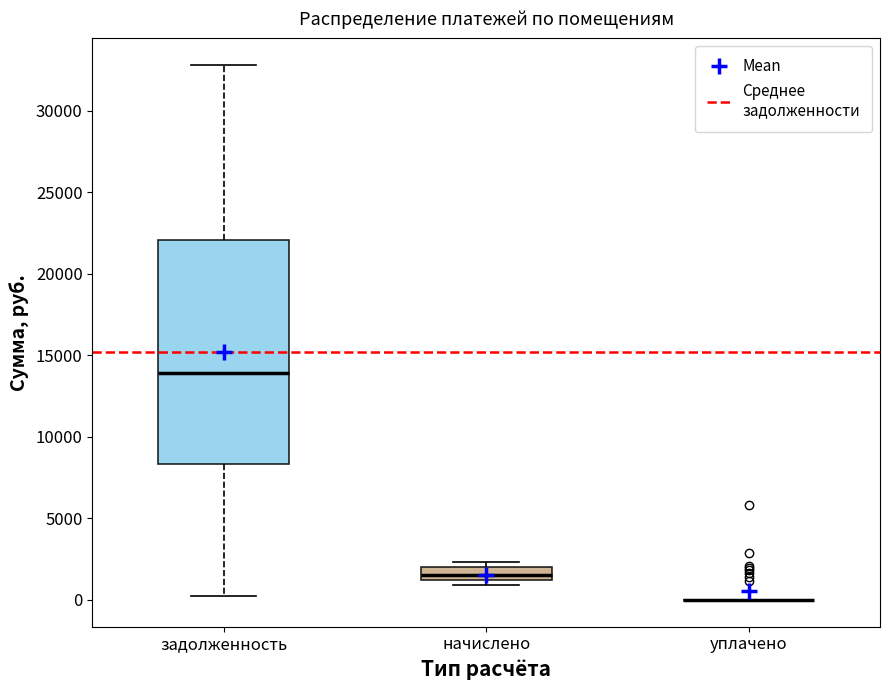

Comparing the boxes themselves (not the whiskers), which one is the tallest?

задолженность